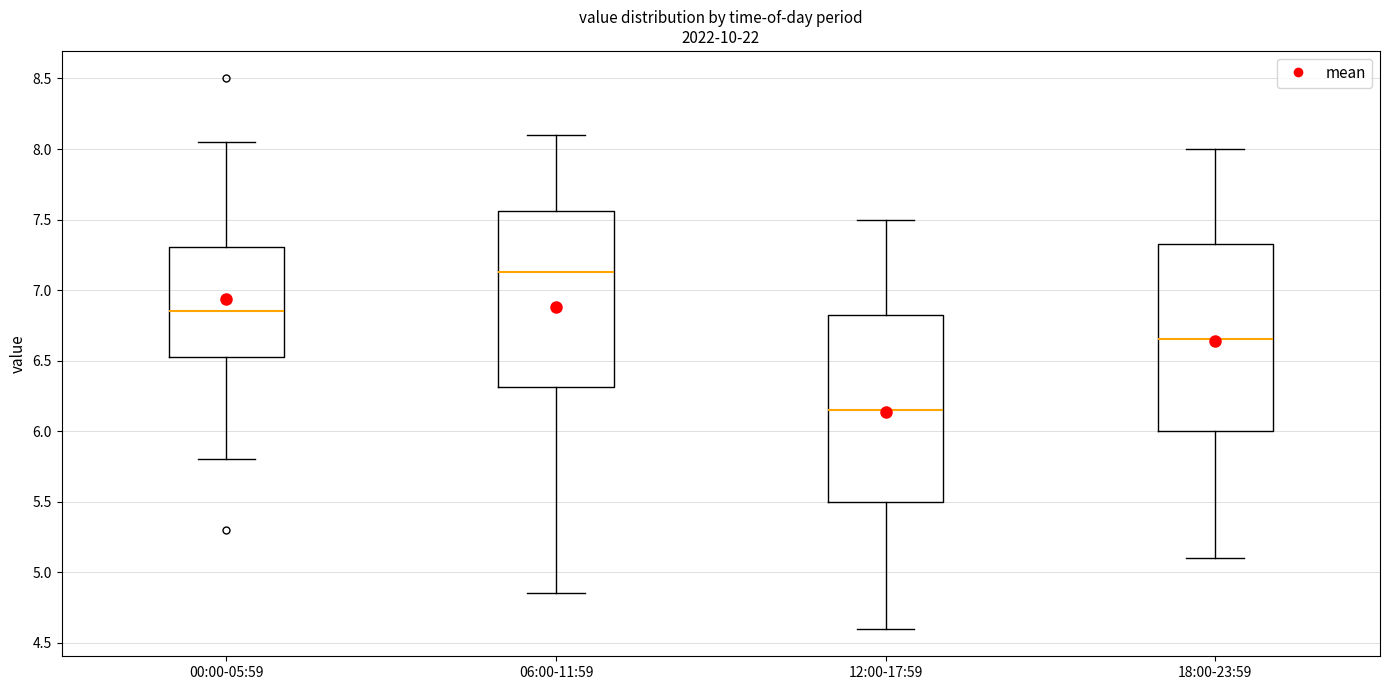

Reading left to right, read every box against the y-axis: the position of its median line, the range the box covers, and the ends of its whiskers. The values are not printed on the chart, so give them approximately, as read against the axis.

00:00-05:59: median 6.85, box 6.50 to 7.30, whiskers 5.80 to 8.05
06:00-11:59: median 7.15, box 6.30 to 7.55, whiskers 4.85 to 8.10
12:00-17:59: median 6.15, box 5.50 to 6.85, whiskers 4.60 to 7.50
18:00-23:59: median 6.65, box 6.00 to 7.35, whiskers 5.10 to 8.00